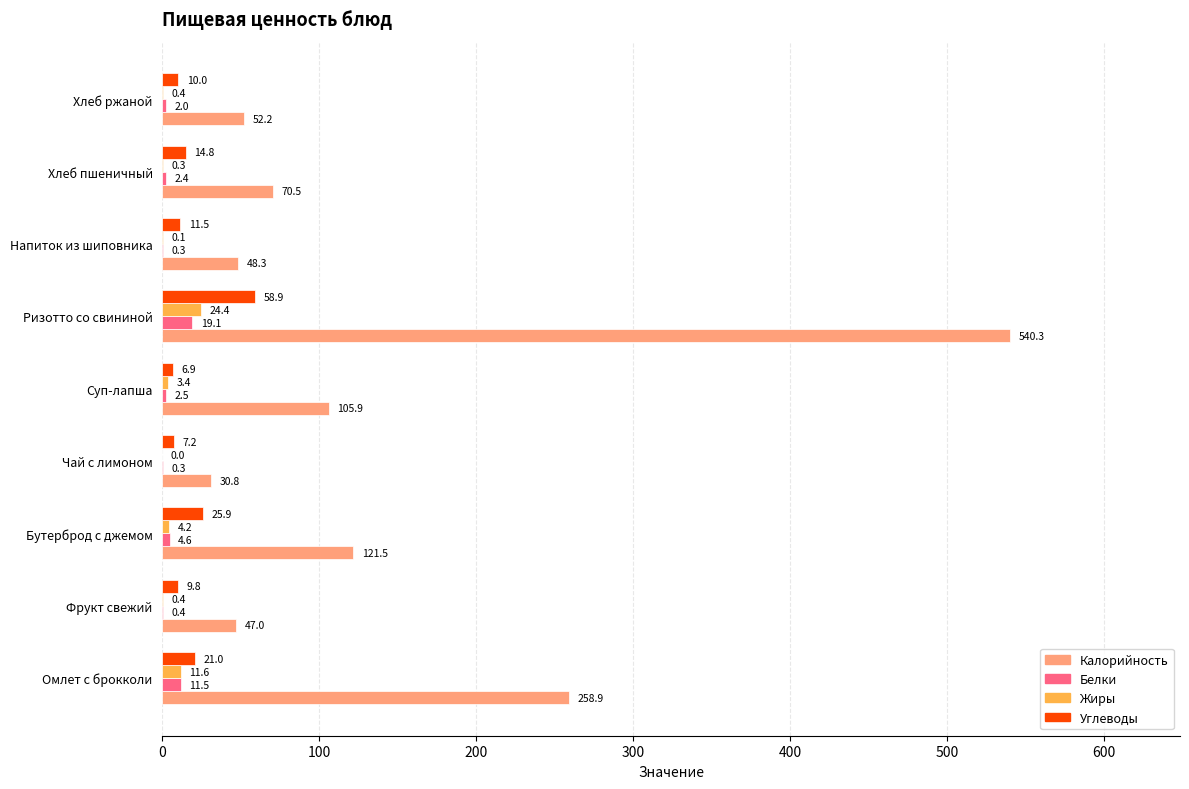

At which label is Углеводы closest to 32?

Бутерброд с джемом